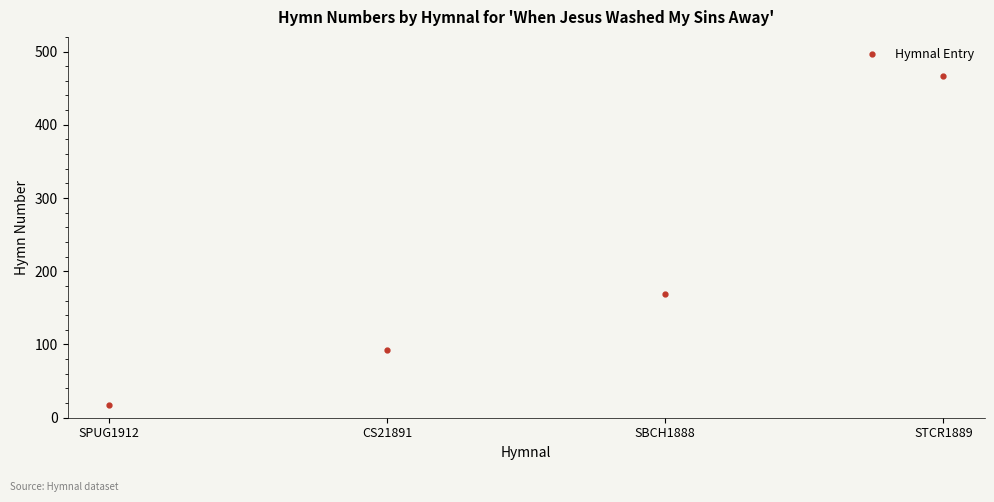

What is the difference between the maximum and minimum values?

448